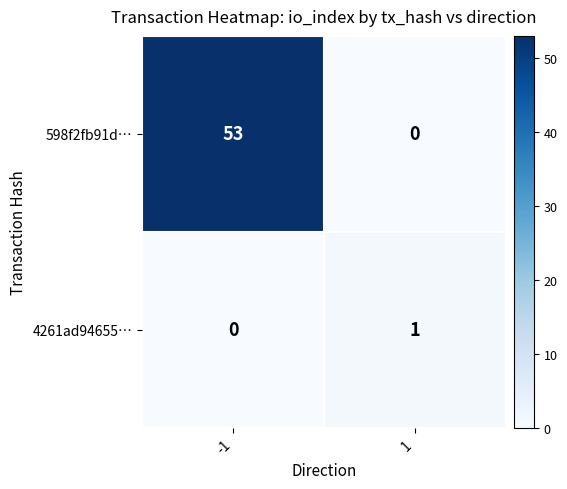

What is the difference between the maximum and minimum values in the 598f2fb91d… series?

53